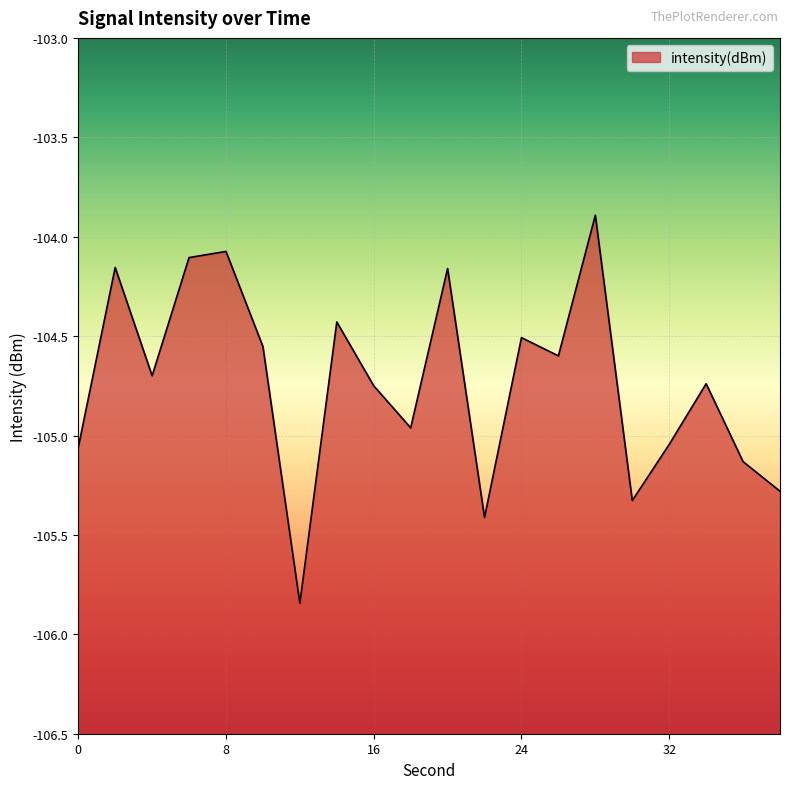

Where does the data first go above -104?

28